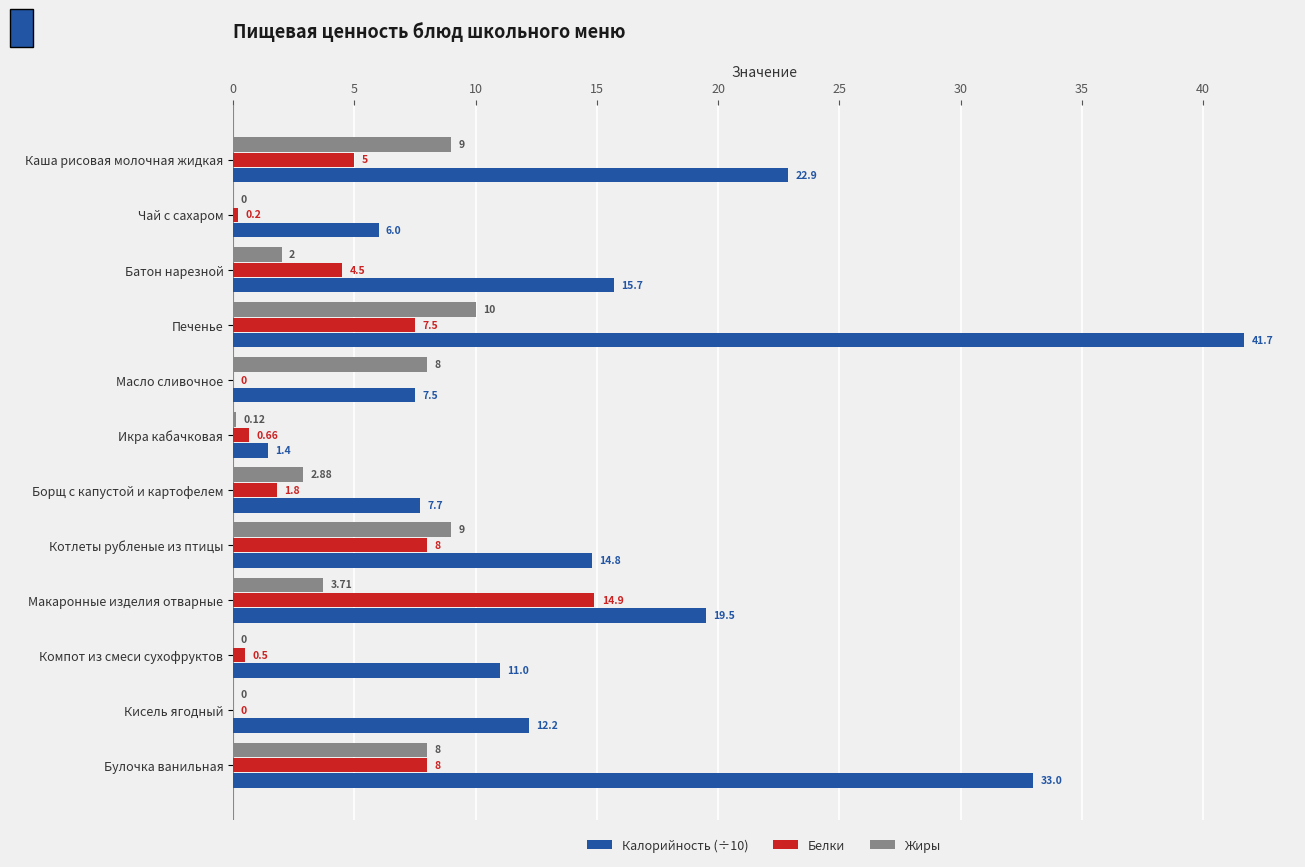

What is the average value of the Калорийность (÷10) series?

16.1